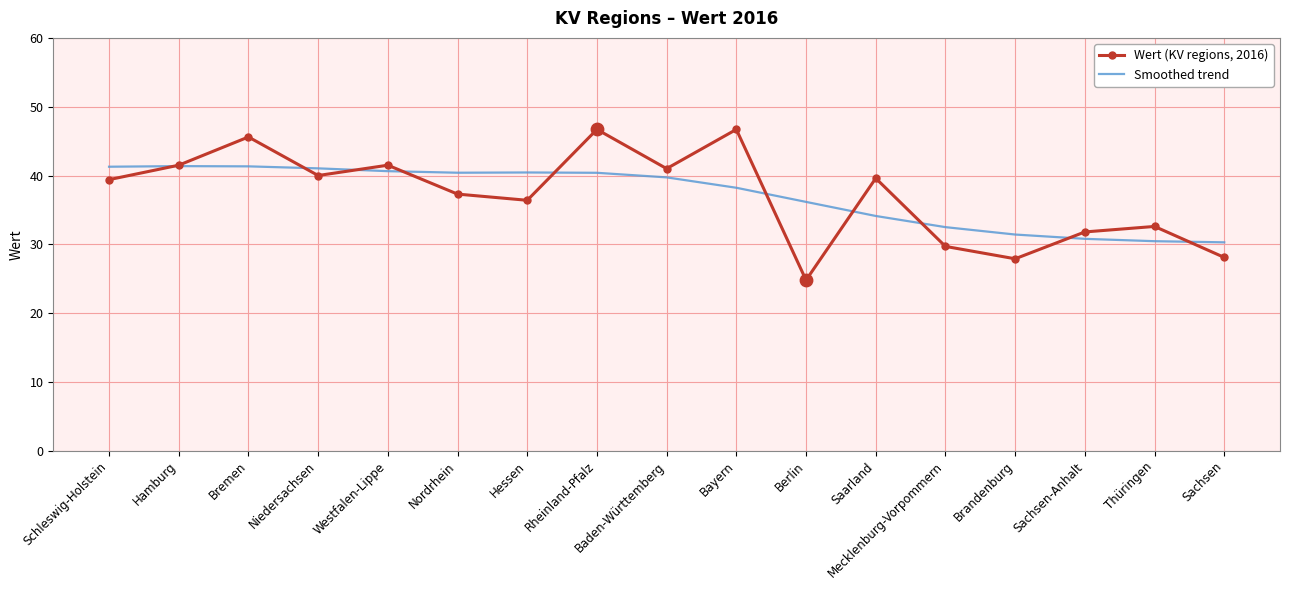

Which series has the largest range (max minus min)?

Wert (KV regions, 2016)